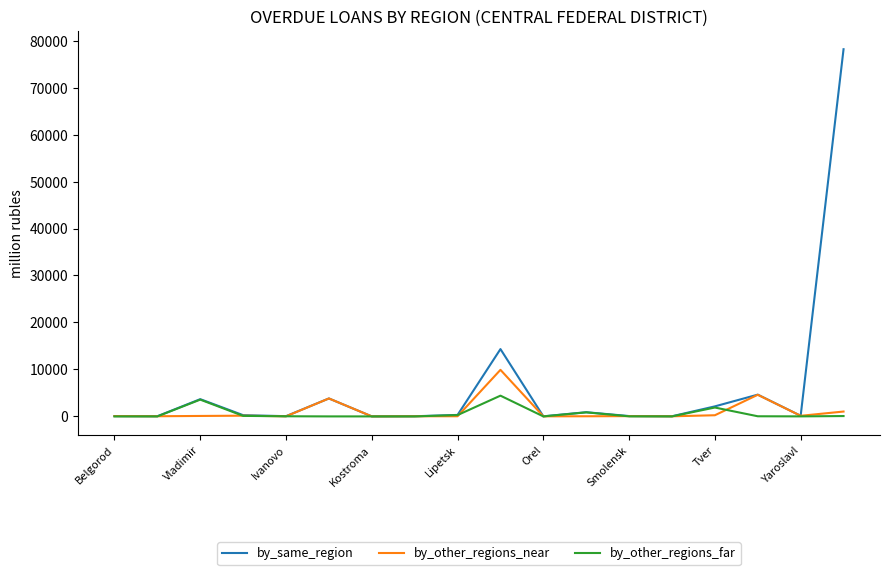

What is the average value of the by_other_regions_near series?

1130